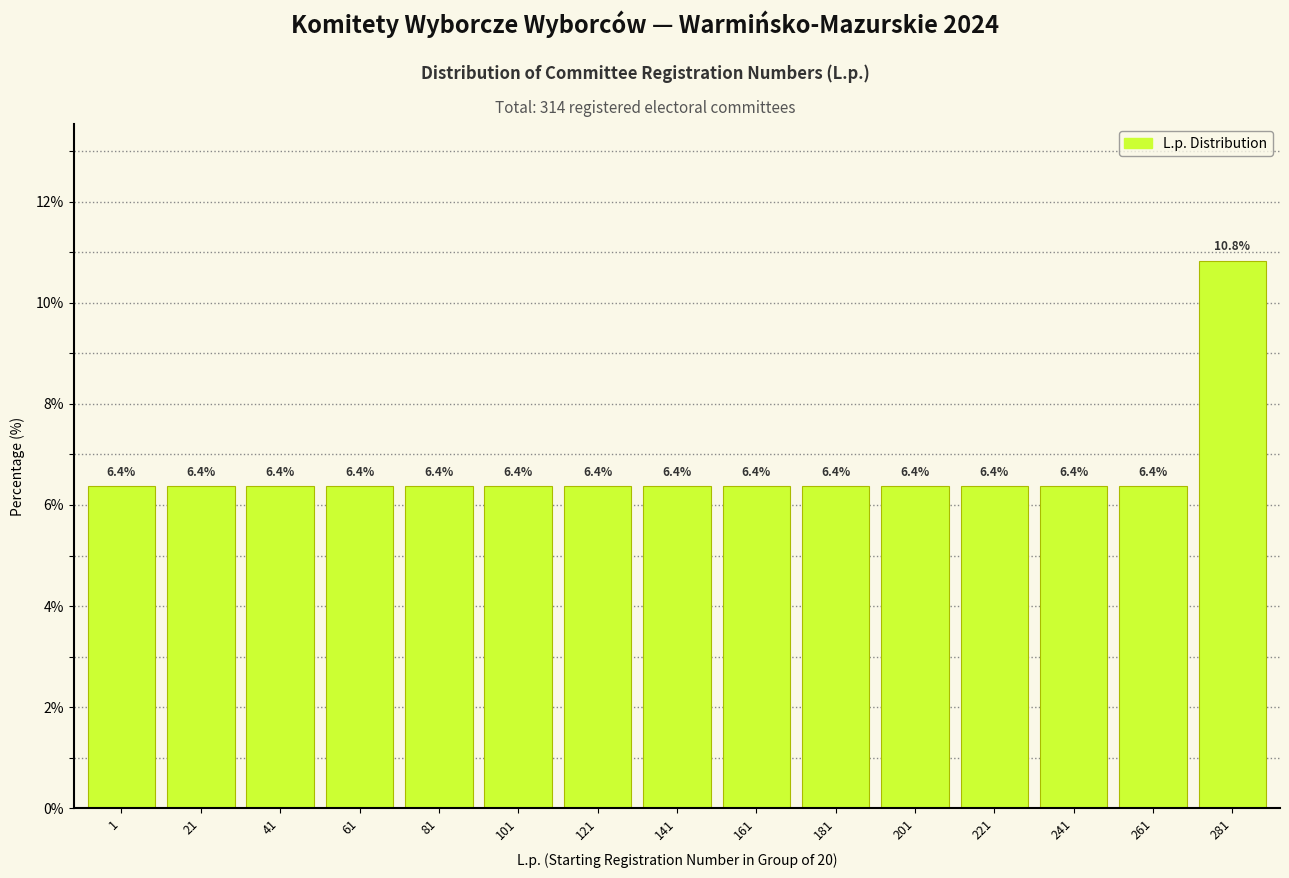

Reading left to right, what are all the values shown in this chart?

6.4	6.4	6.4	6.4	6.4	6.4	6.4	6.4	6.4	6.4	6.4	6.4	6.4	6.4	10.8